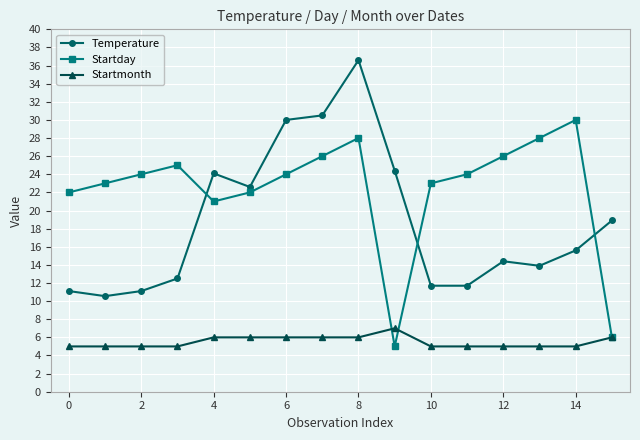

Which series has the largest total across all categories?

Startday